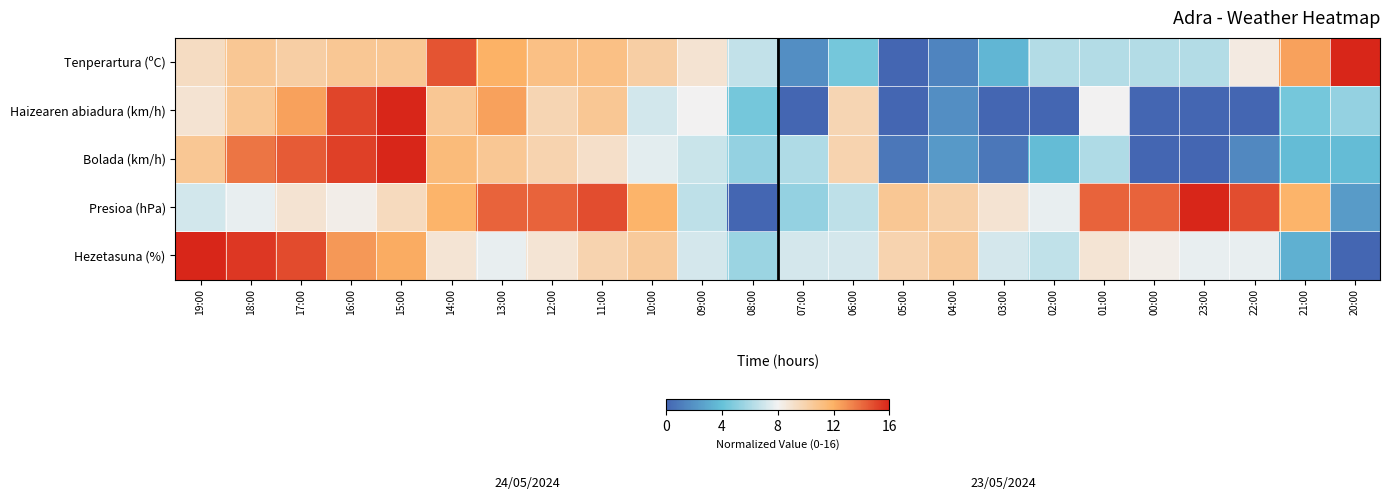

List the series in order of their peak value, highest first.

Tenperartura (ºC), Haizearen abiadura (km/h), Bolada (km/h), Presioa (hPa), Hezetasuna (%)